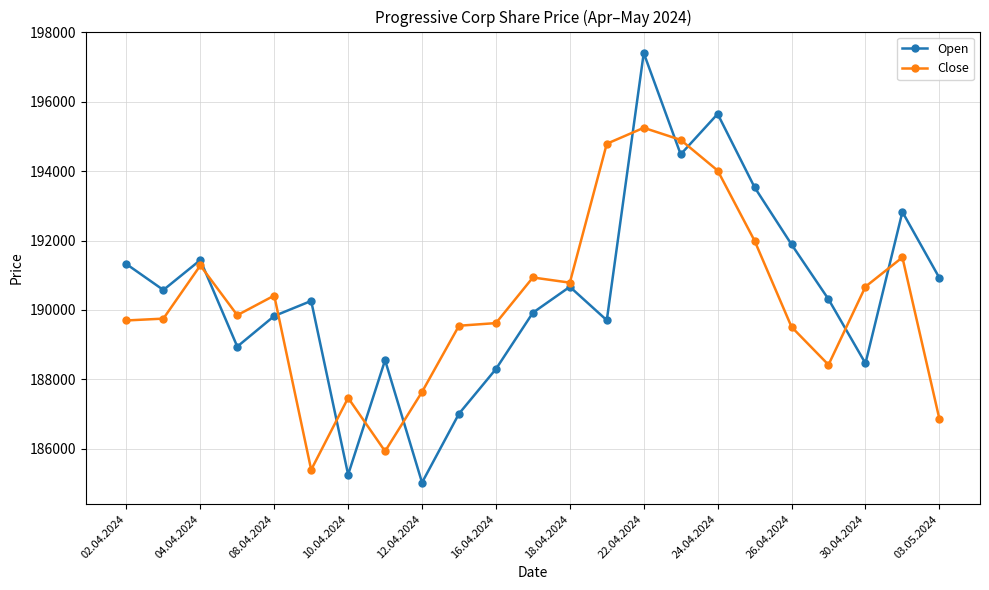

Which series has the widest spread of values?

Open